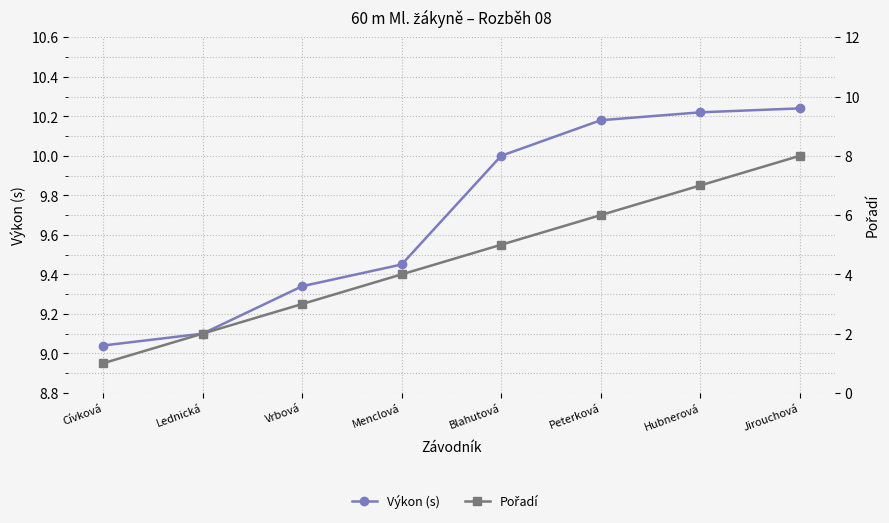

What is the label of the 8th point from the left?

Jirouchová